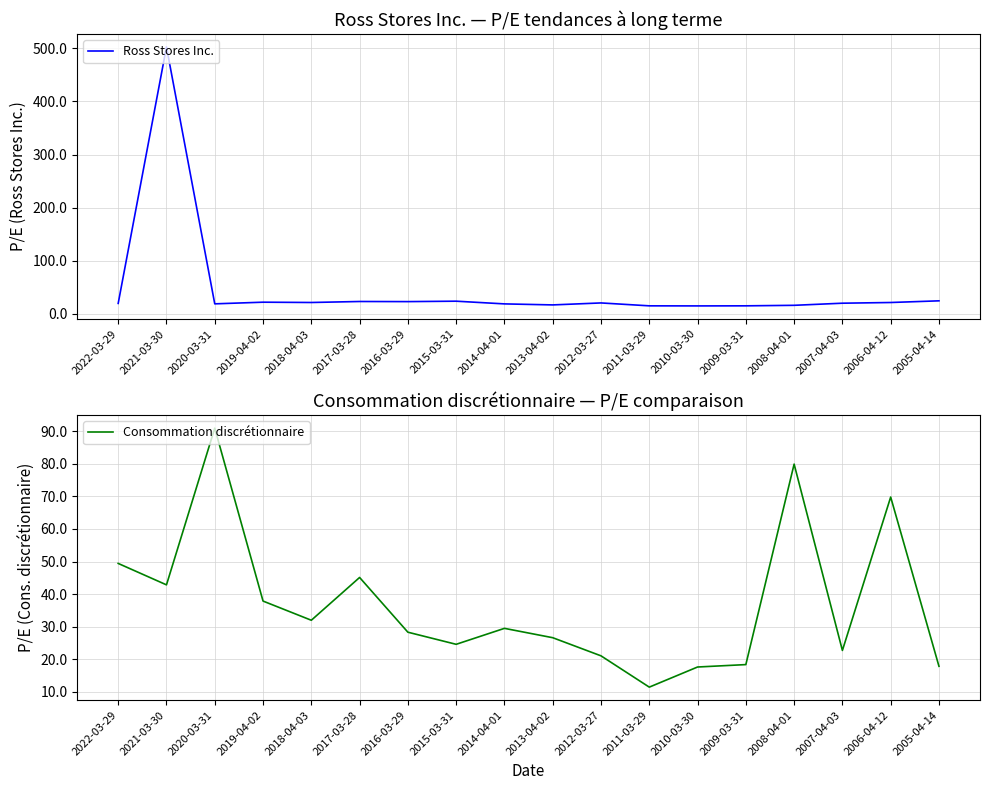

After their last crossing, which series has the higher values: Ross Stores Inc. or Consommation discrétionnaire?

Ross Stores Inc.